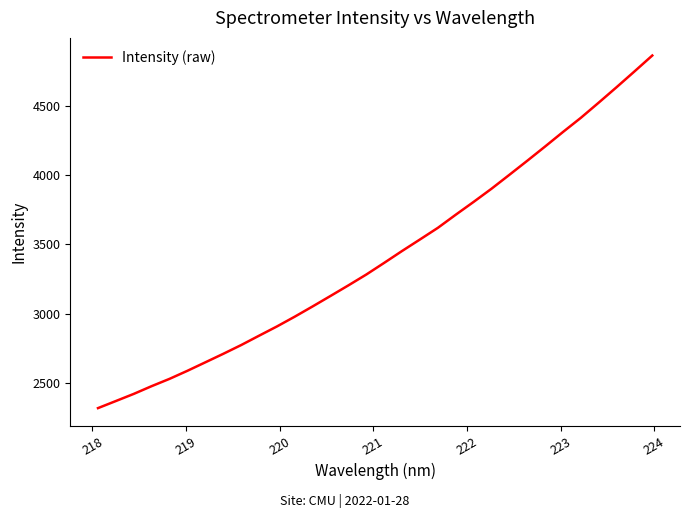

What is the greatest value displayed?

4866.3